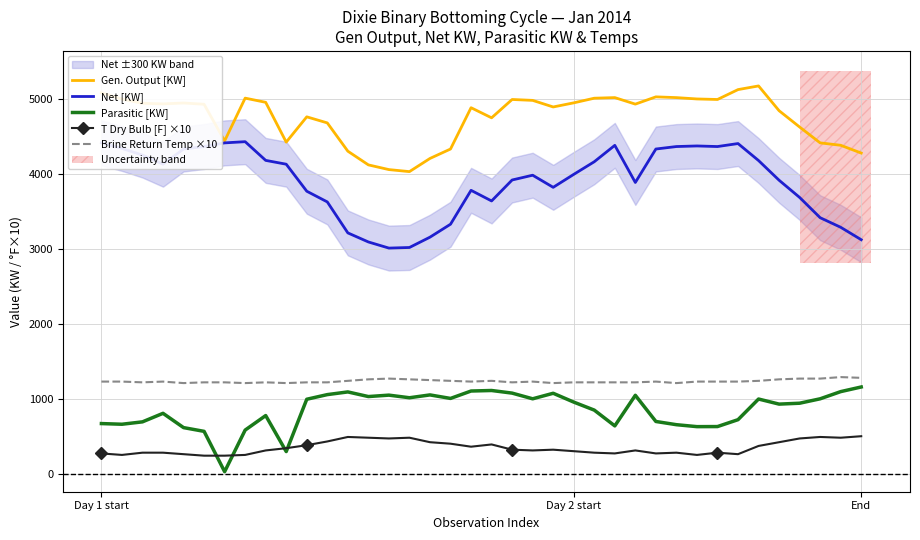

True or false: Brine Return Temp ×10 and Net [KW] intersect in this chart.

False